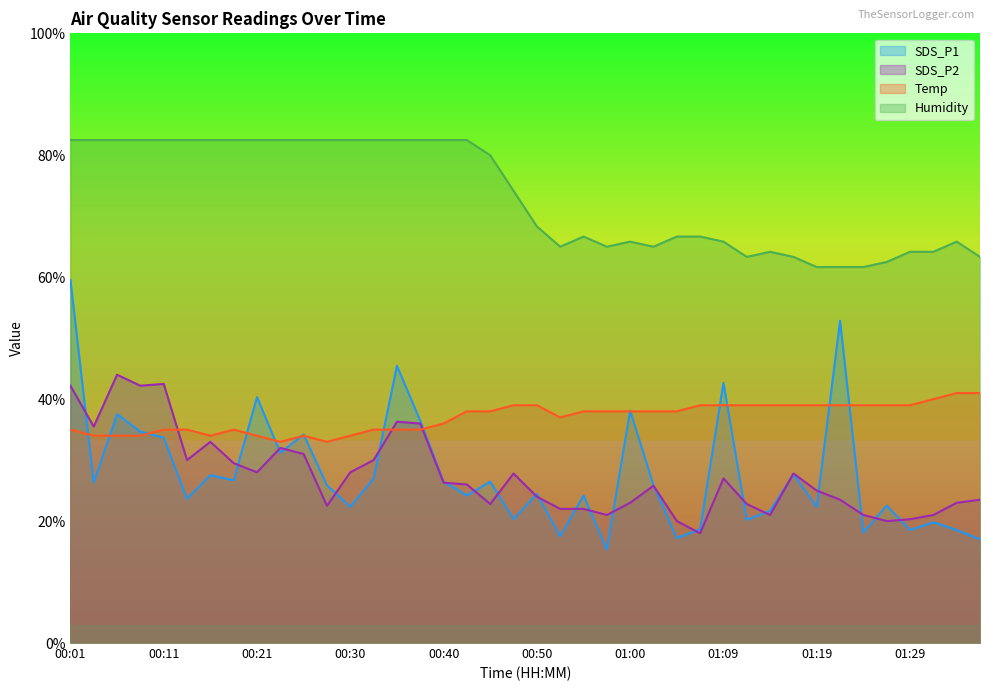

What is the approximate value of Humidity at 00:33?

82.5